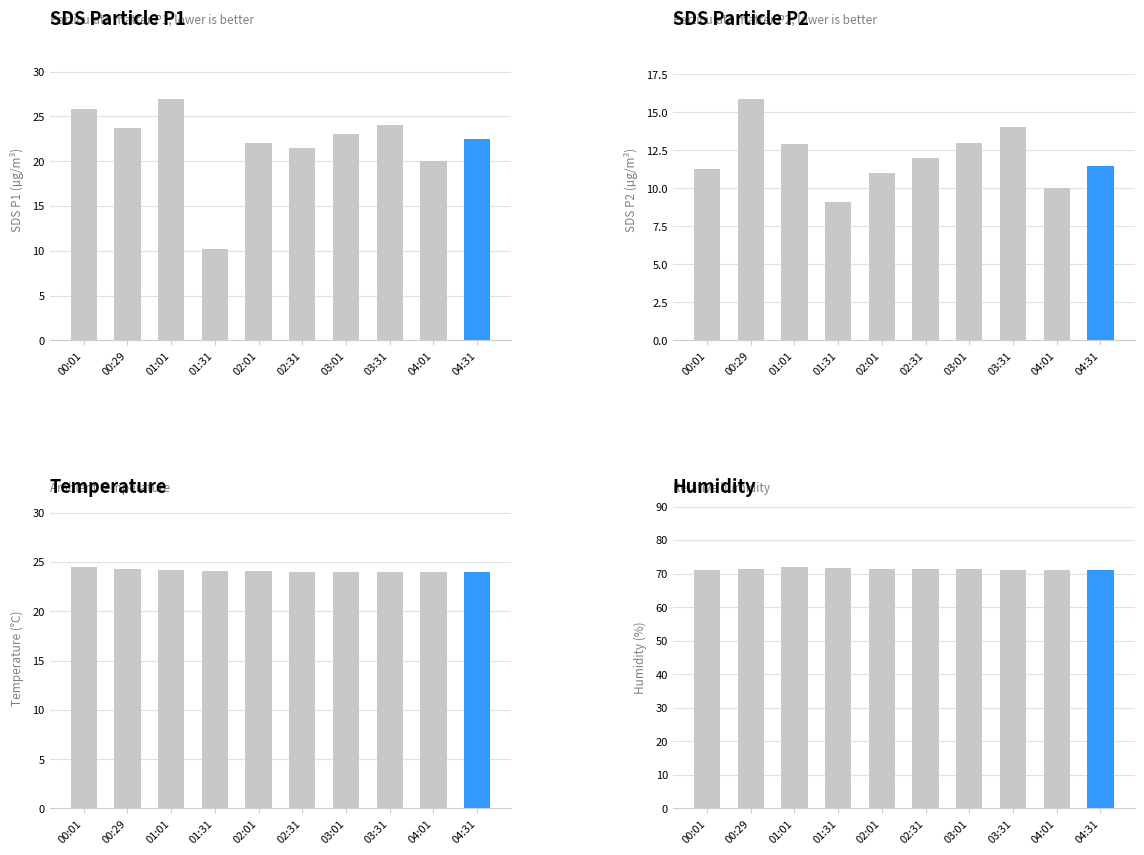

What is the sum of all Humidity values?

713.5